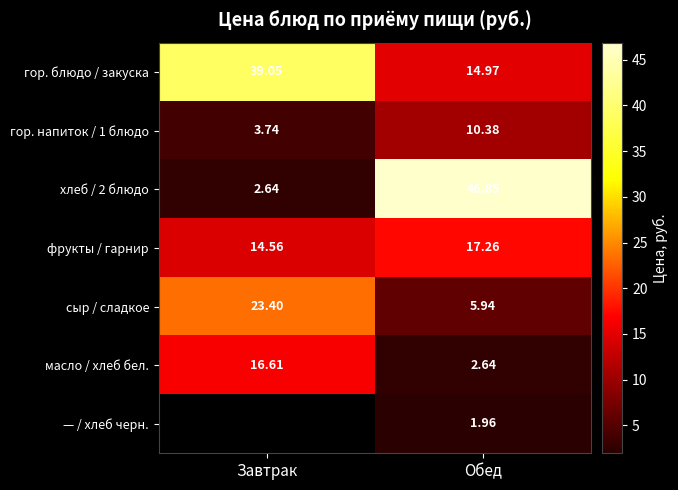

What is the greatest value displayed?

46.9